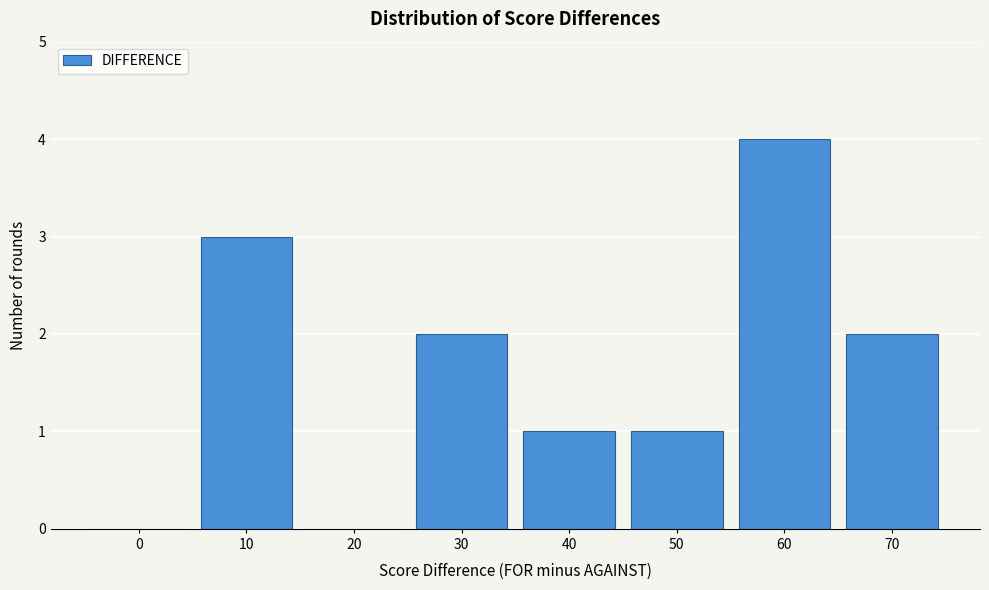

Reading left to right, what are all the values shown in this chart?

0=0	10=3	20=0	30=2	40=1	50=1	60=4	70=2